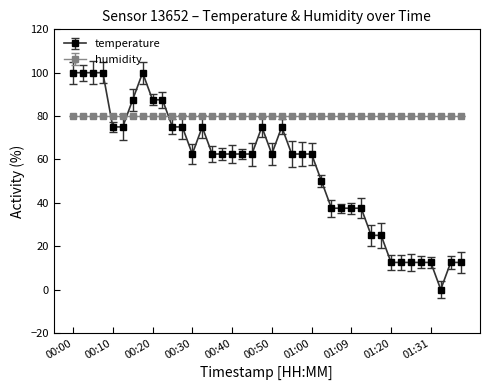

Which series has the widest spread of values?

temperature